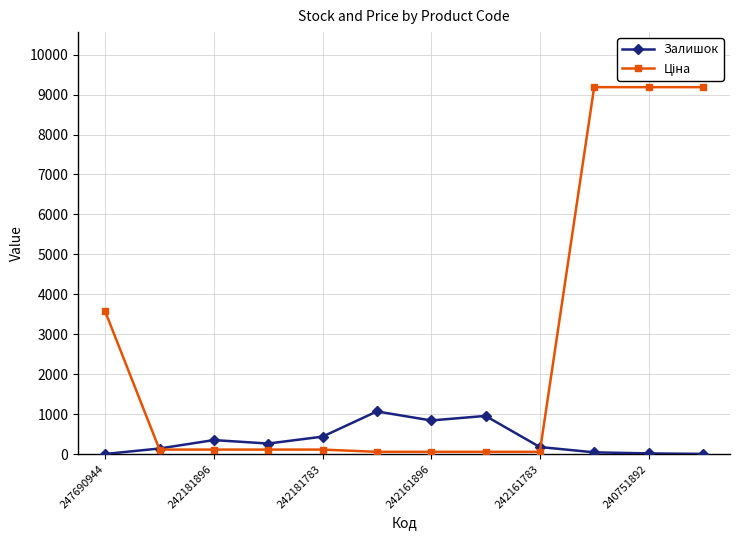

What is the value of the Залишок point at the 12th from the left?

4.0